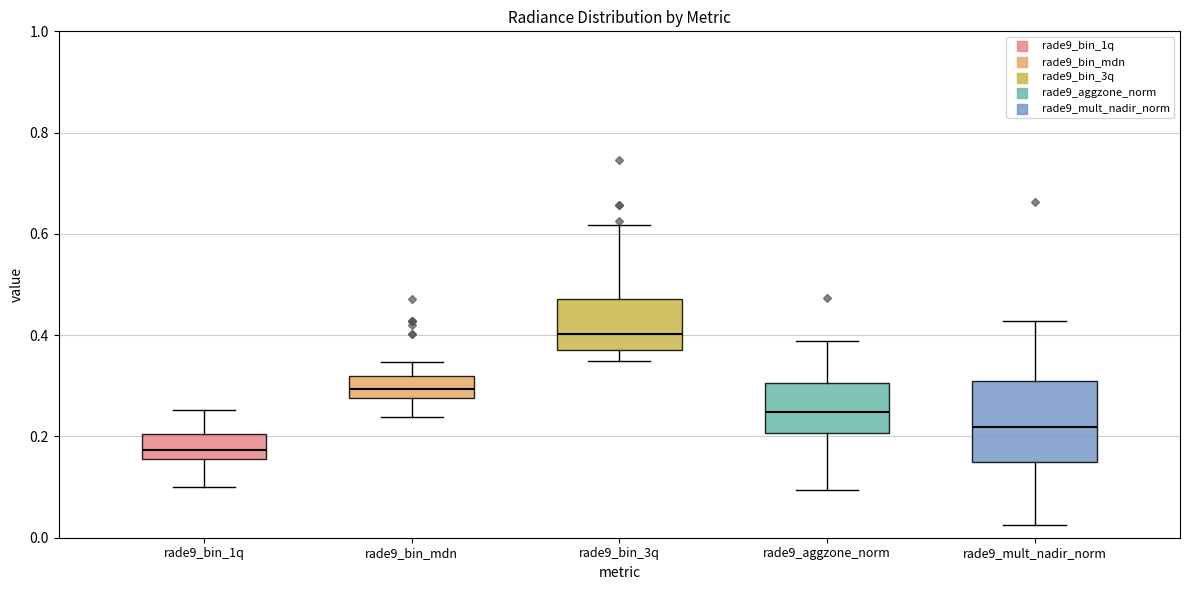

Reading left to right, transcribe this box plot: for each box, give where its median line is, the range the box spans, and where its two whiskers end, as read against the y-axis. The values are not printed on the chart, so give them approximately, as read against the axis.

rade9_bin_1q: median 0.18, box 0.16 to 0.20, whiskers 0.10 to 0.26
rade9_bin_mdn: median 0.30, box 0.28 to 0.32, whiskers 0.24 to 0.34
rade9_bin_3q: median 0.40, box 0.36 to 0.48, whiskers 0.34 to 0.62
rade9_aggzone_norm: median 0.24, box 0.20 to 0.30, whiskers 0.10 to 0.38
rade9_mult_nadir_norm: median 0.22, box 0.14 to 0.30, whiskers 0.02 to 0.42